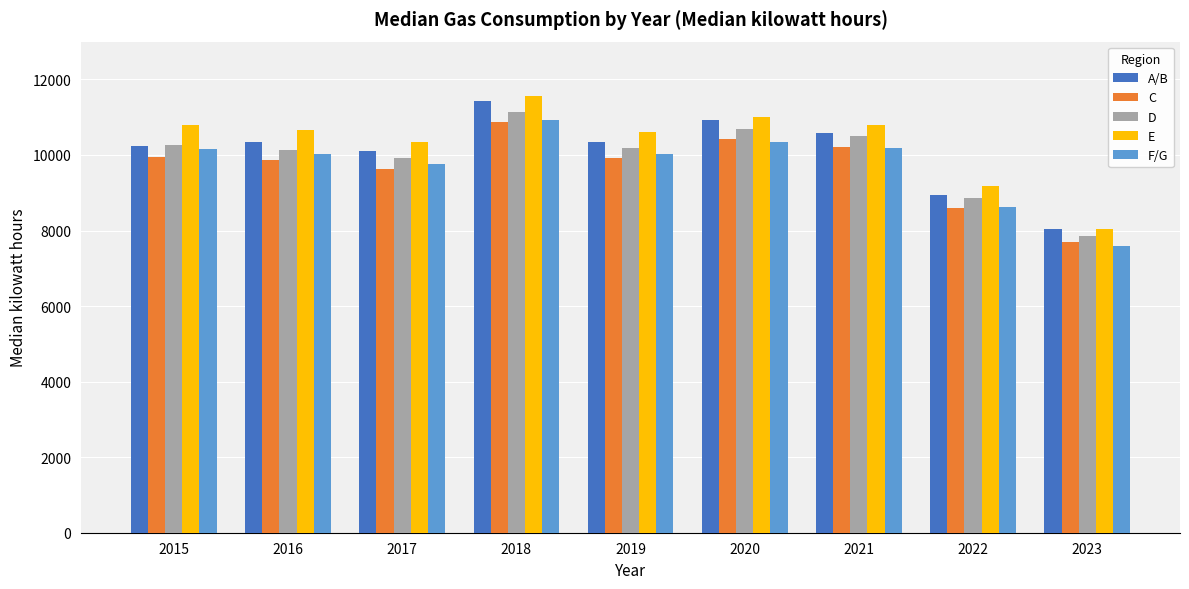

The F/G series shows 2685 at 2016. True or false?

False